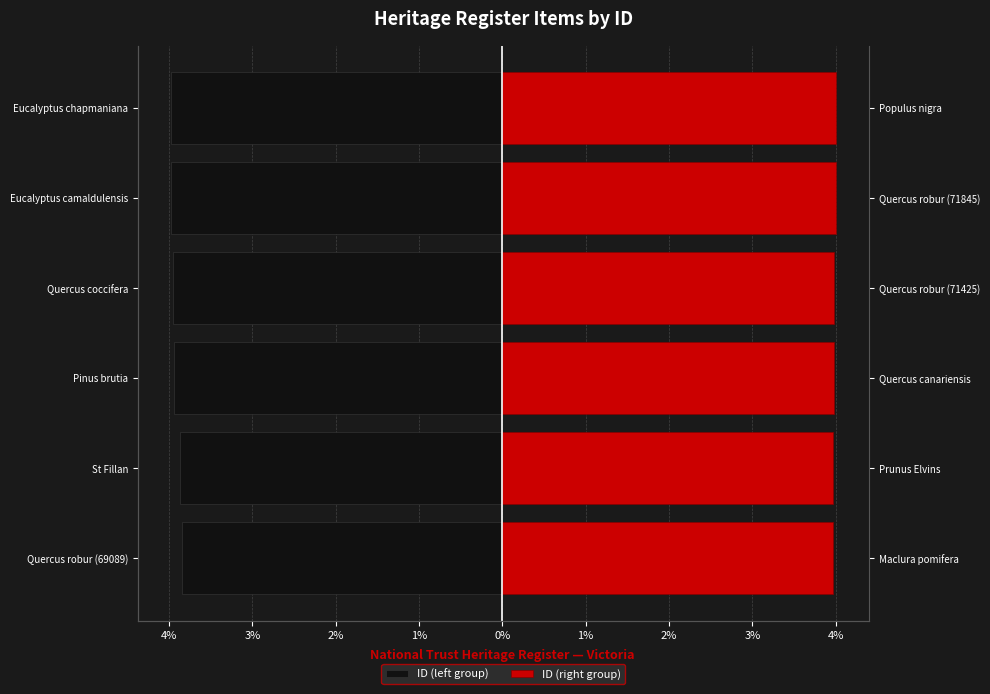

Reading left to right, extract all data points from this chart.

ID (left group): -3.8	-3.9	-3.9	-4.0	-4.0	-4.0
ID (right group): 4.0	4.0	4.0	4.0	4.0	4.0